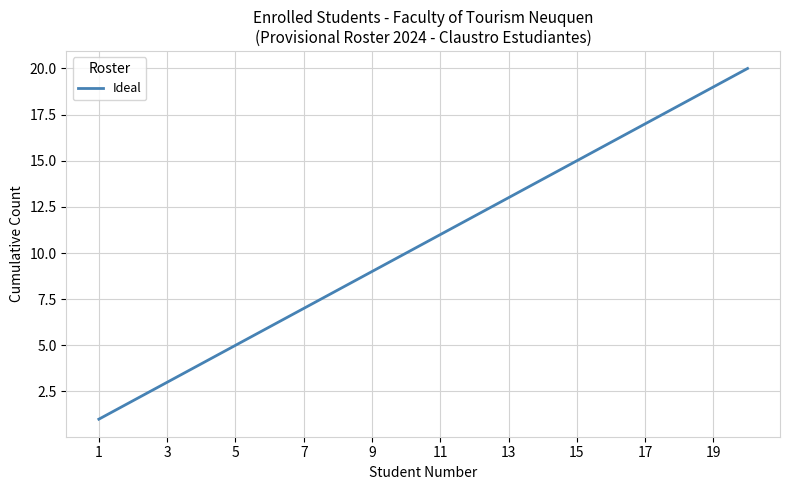

What is the maximum value shown in the chart?

20